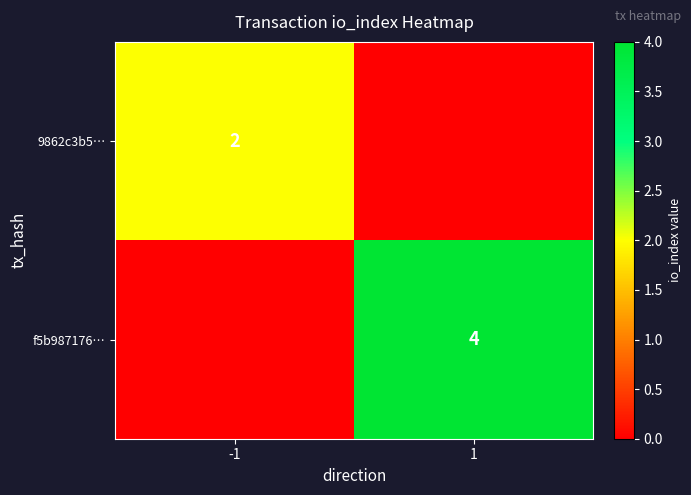

True or false: 9862c3b5… has a value of 3 at -1.

False